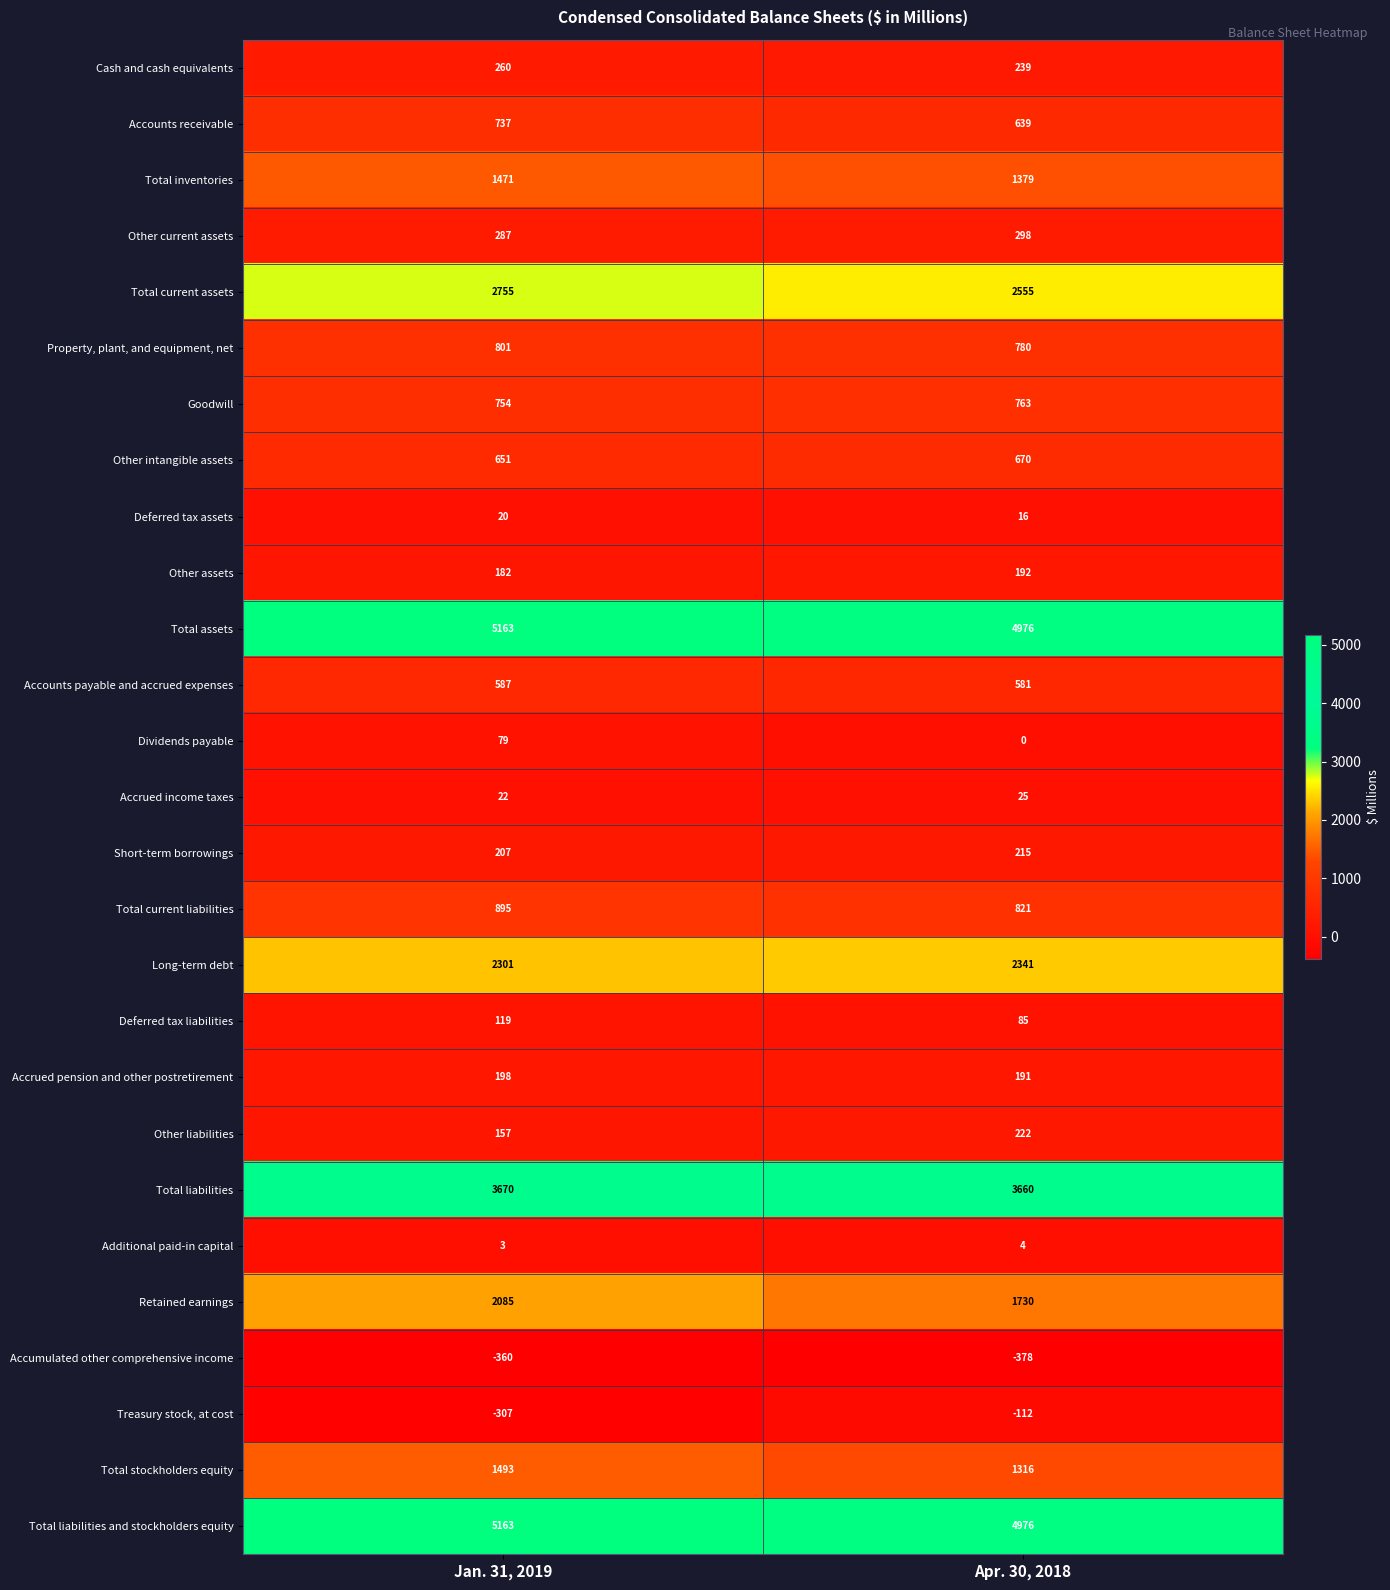

What is the total value across all series at Apr. 30, 2018?

28184